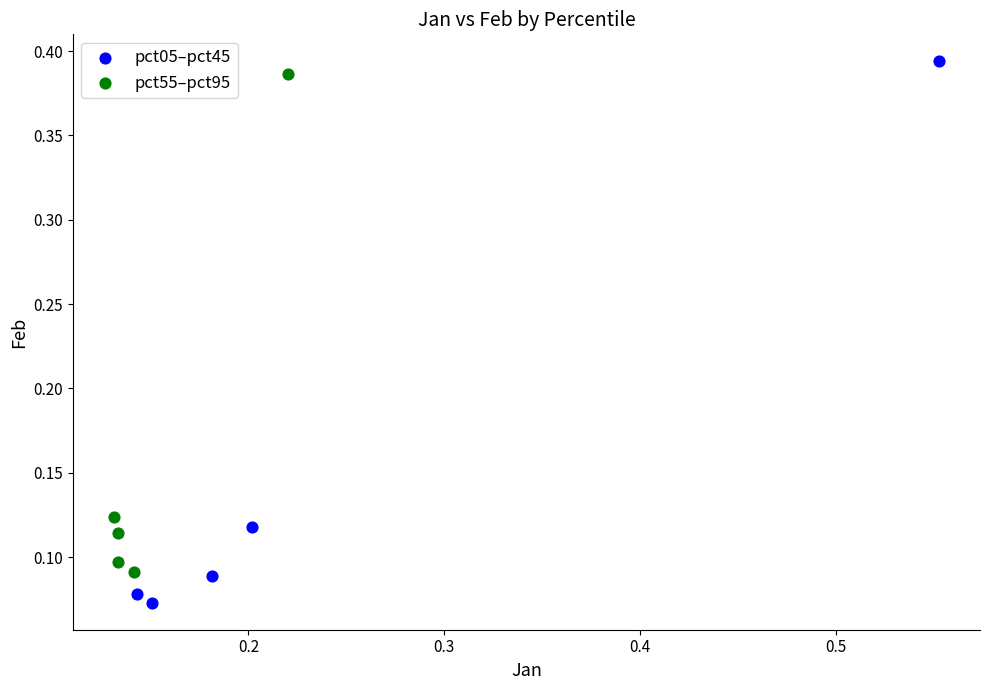

Which series contains the highest Y value?

pct05–pct45